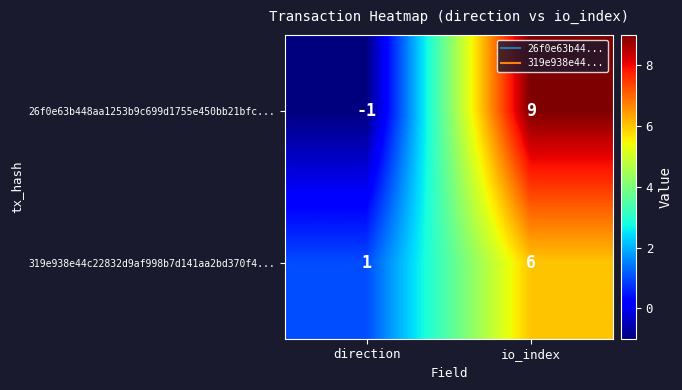

What is the average value of the 26f0e63b448aa1253b9c699d1755e450bb21bfc... series?

4